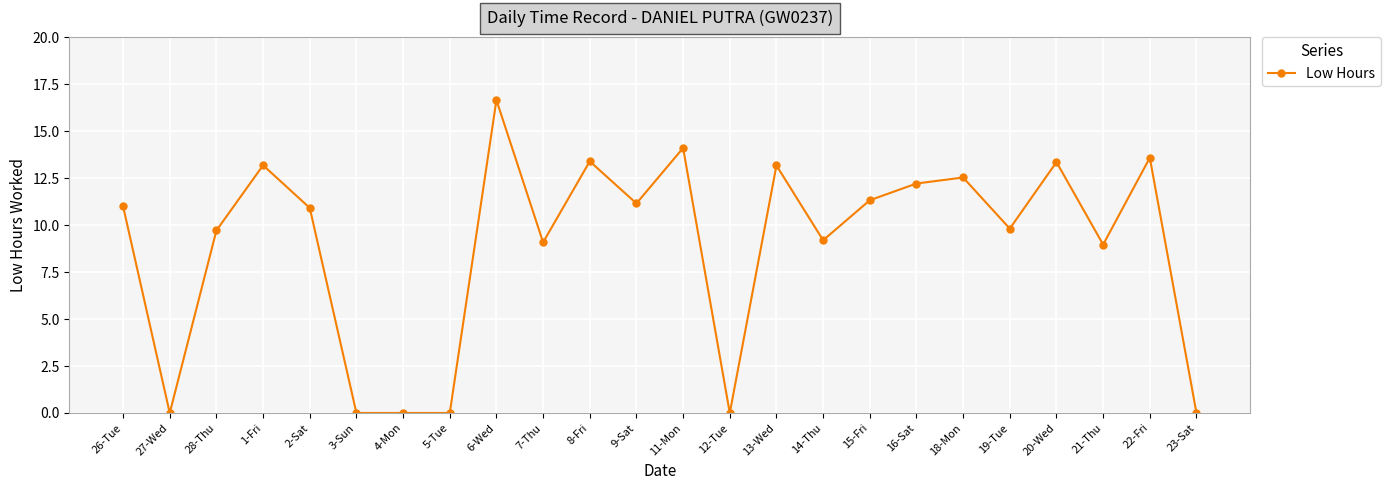

True or false: the data shows 11.0 at 26-Tue.

True